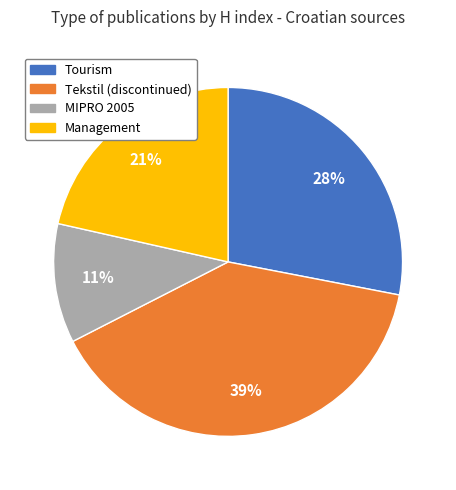

Which slice is the largest?

Tekstil (discontinued)